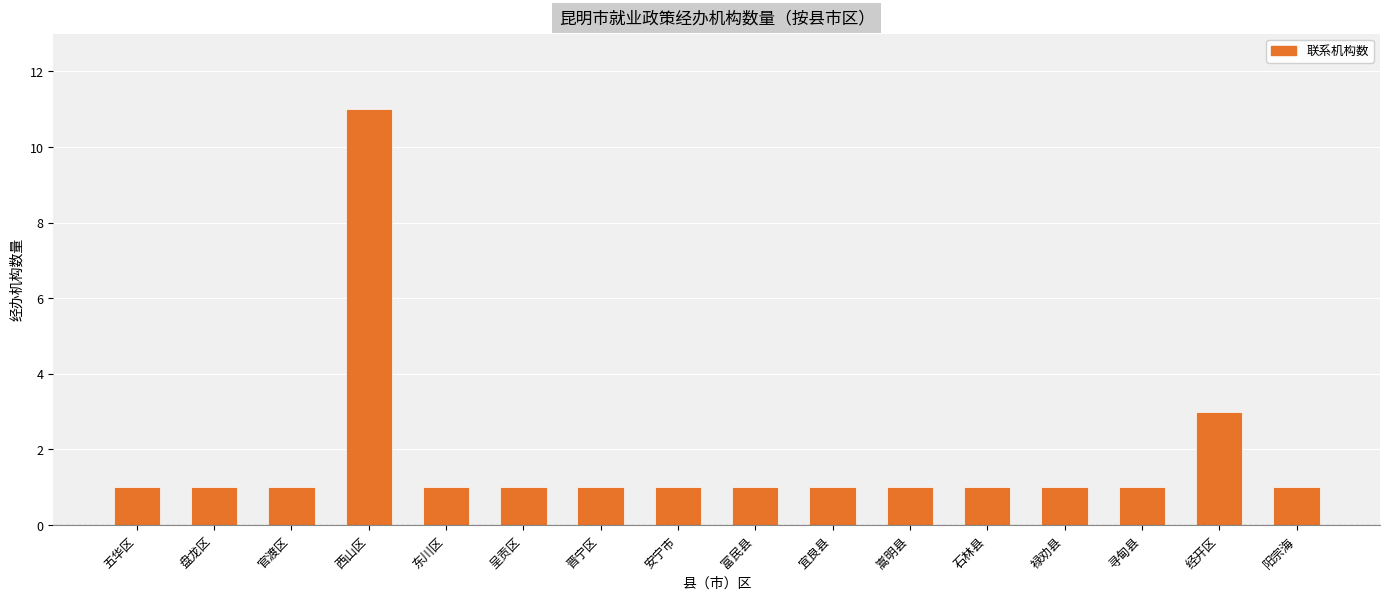

Count the number of data series in this chart.

1